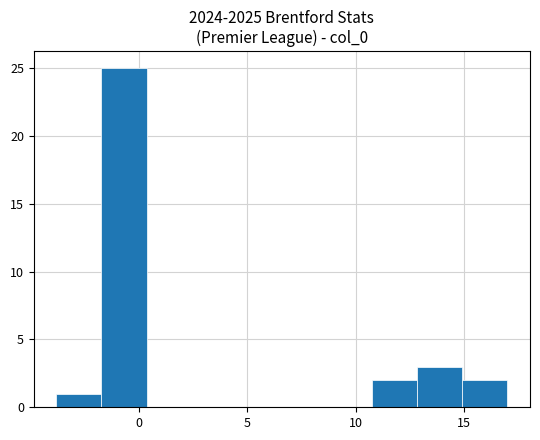

Reading left to right, list every bar in this chart as the range it spans on the x-axis followed by its height. Neither the bar edges nor the heights are printed on the chart, so give them approximately, as read against the axes.

-4.0 to -1.5: 1
-1.5 to 0.5: 25
0.5 to 2.5: 0
2.5 to 4.5: 0
4.5 to 6.5: 0
6.5 to 8.5: 0
8.5 to 10.5: 0
10.5 to 13.0: 2
13.0 to 15.0: 3
15.0 to 17.0: 2